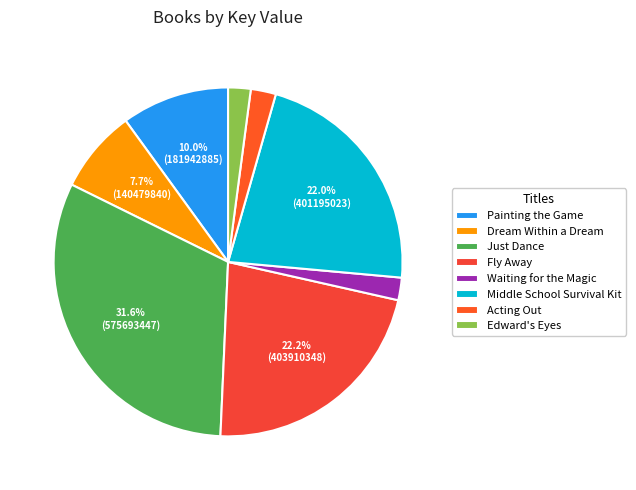

Count the number of slices in the pie.

8